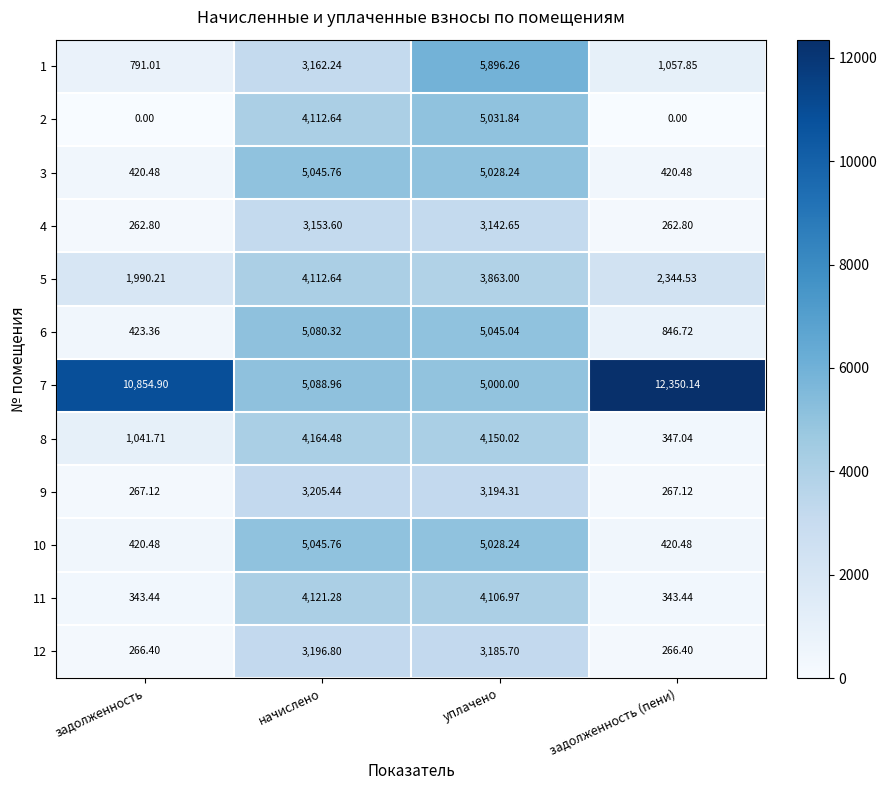

How many values in the 1 series exceed 3162?

2